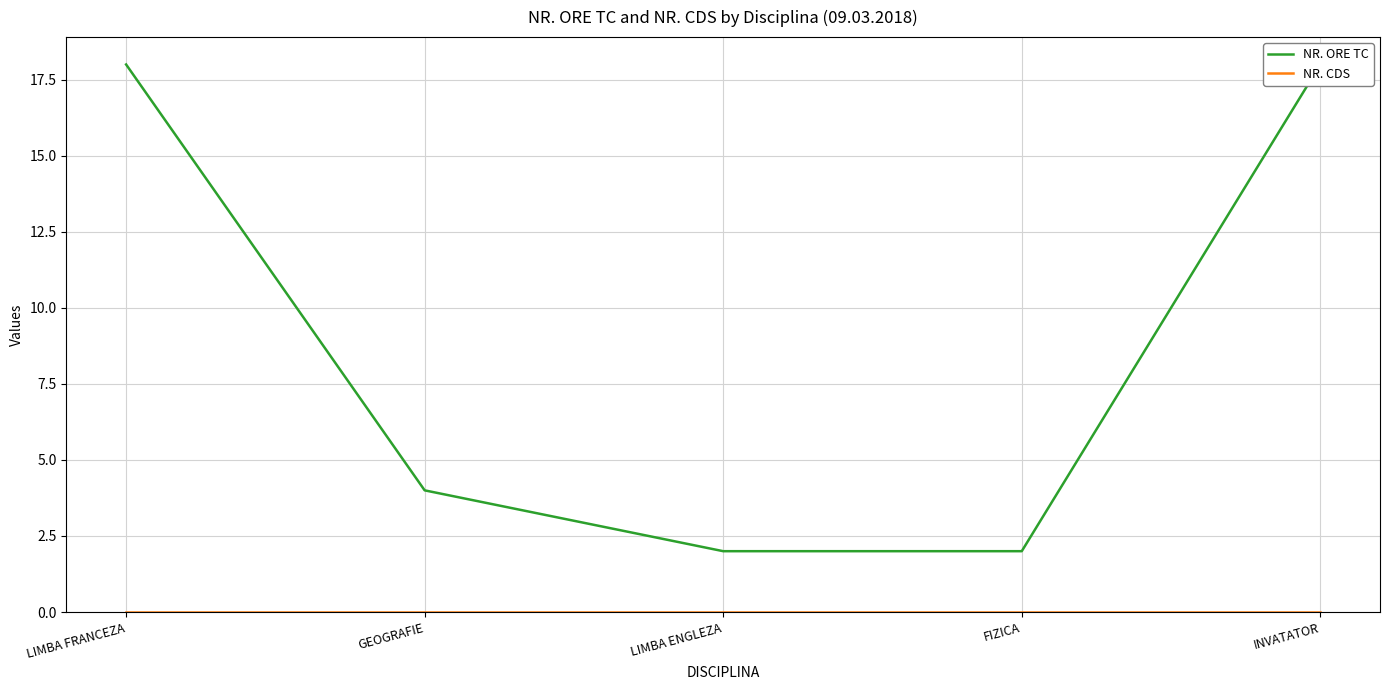

What is the spread (max minus min) of values at LIMBA FRANCEZA?

18